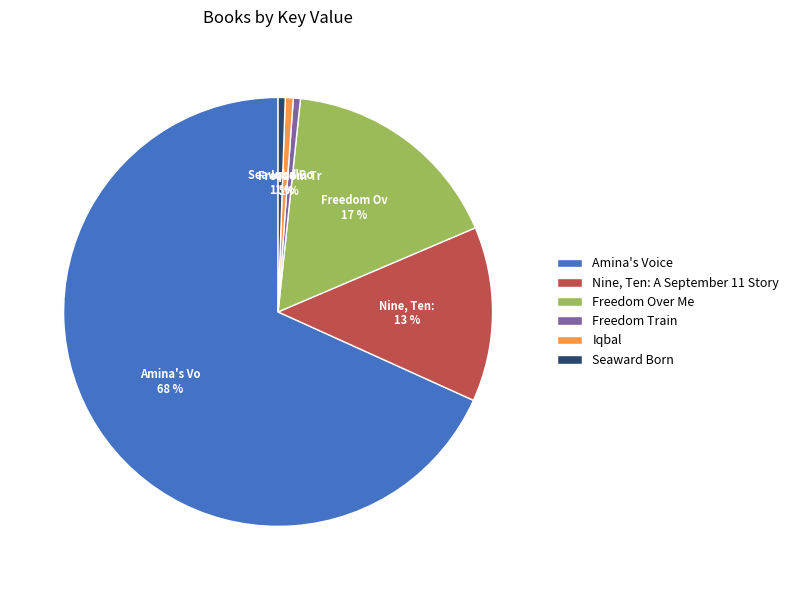

To the nearest percent, what percentage of the pie is Seaward Born?

1%